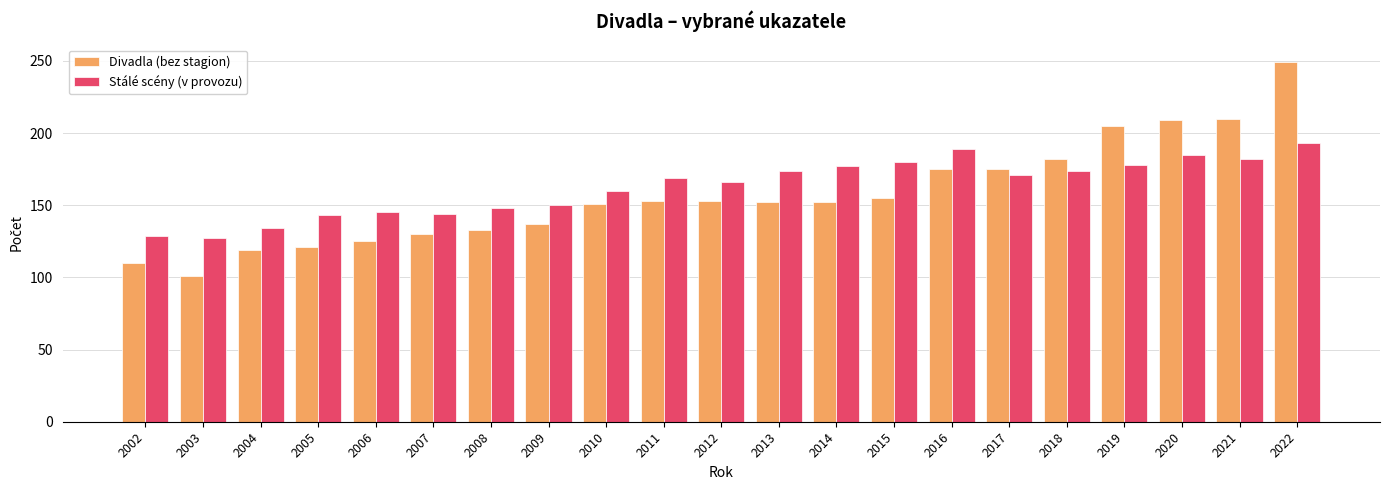

What are all the series names shown in the legend?

Divadla (bez stagion), Stálé scény (v provozu)